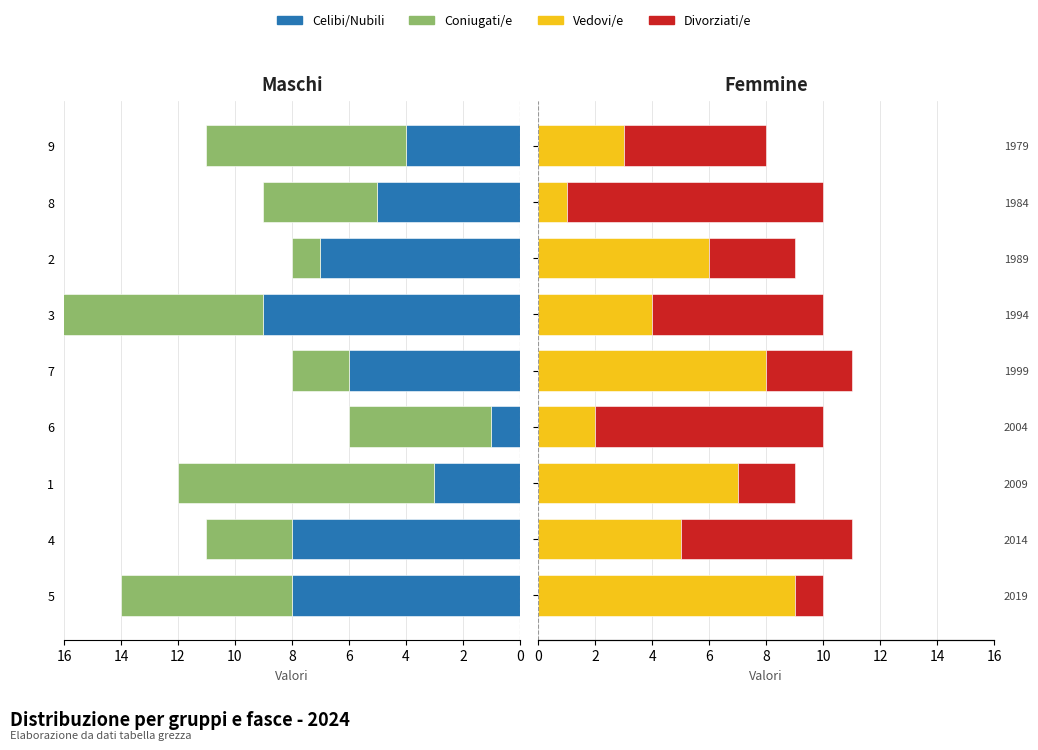

How many Celibi/Nubili values are between 3 and 7?

5